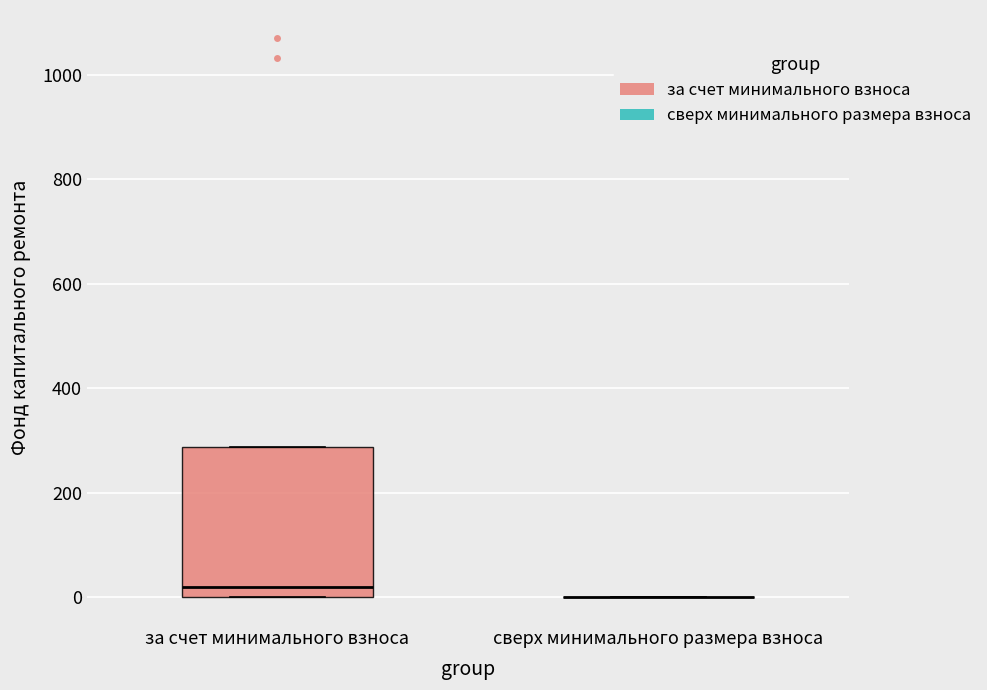

Where is the lower edge of the box for за счет минимального взноса on the y-axis? The values are not printed on the chart, so give them approximately, as read against the axis.

0